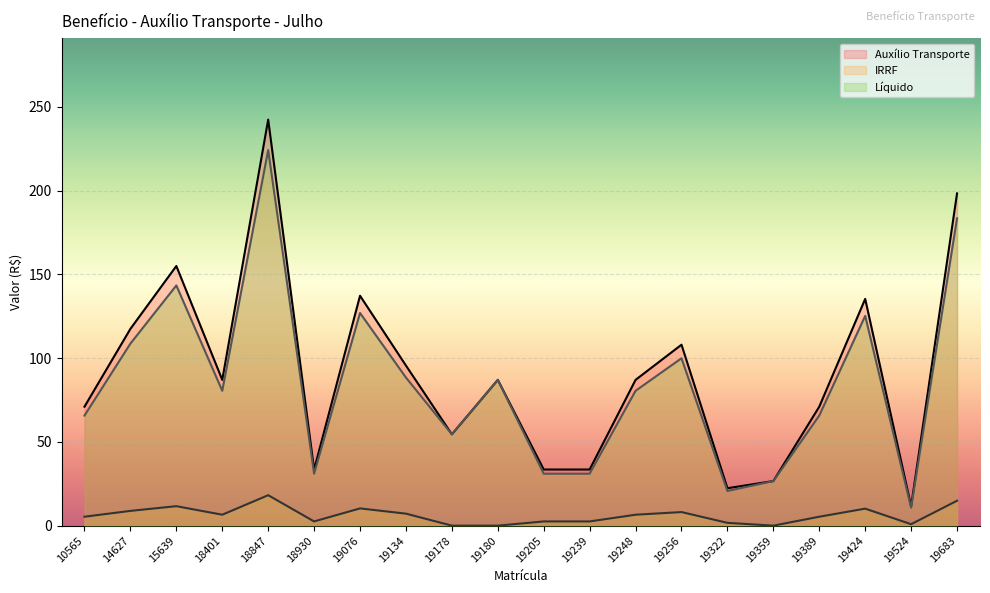

Between 19076 and 19359, which series saw the biggest shift?

Auxílio Transporte